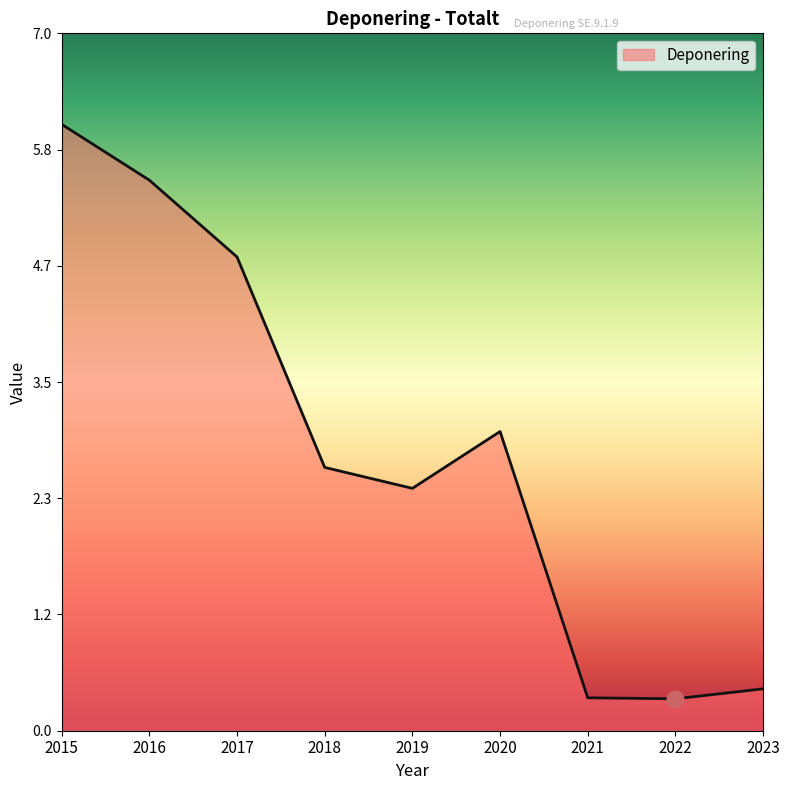

Read the value at 2021.

0.3